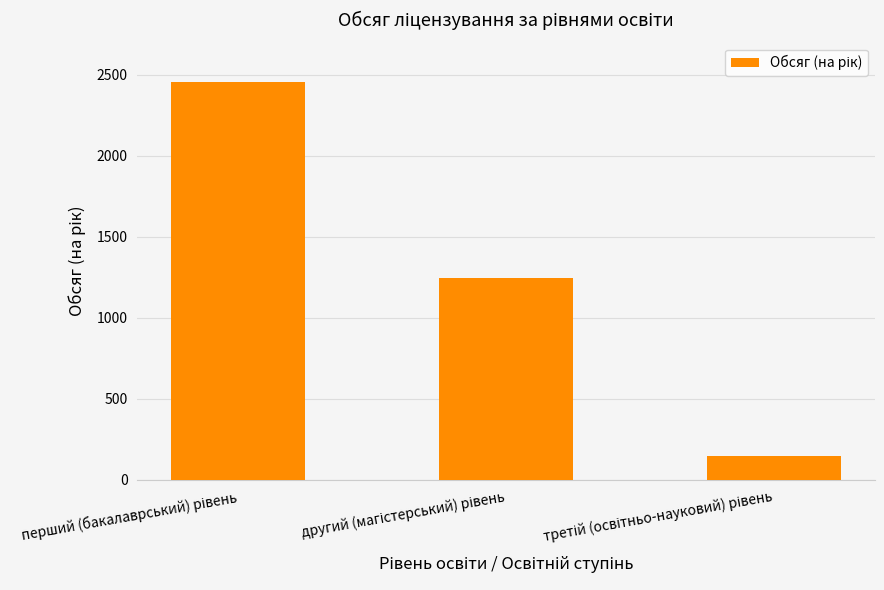

What is the difference between the second highest and minimum values?

1100